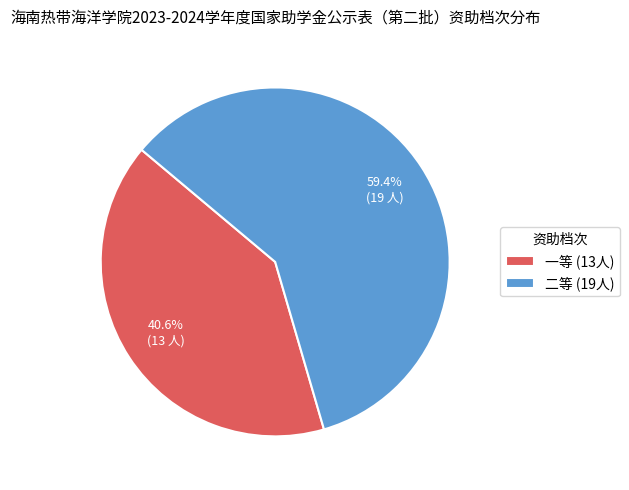

True or false: 一等 accounts for 41% of the total.

True